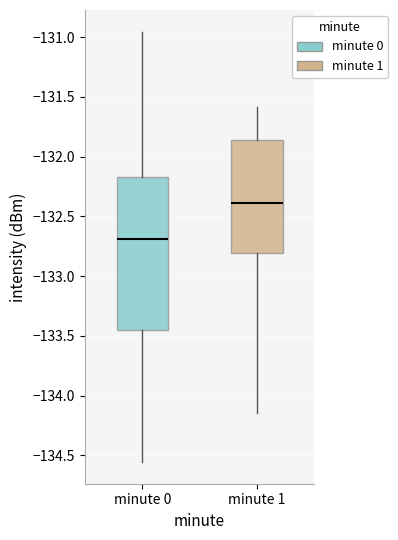

Where does the upper whisker of the box for minute 1 end on the y-axis? The values are not printed on the chart, so give them approximately, as read against the axis.

-131.60